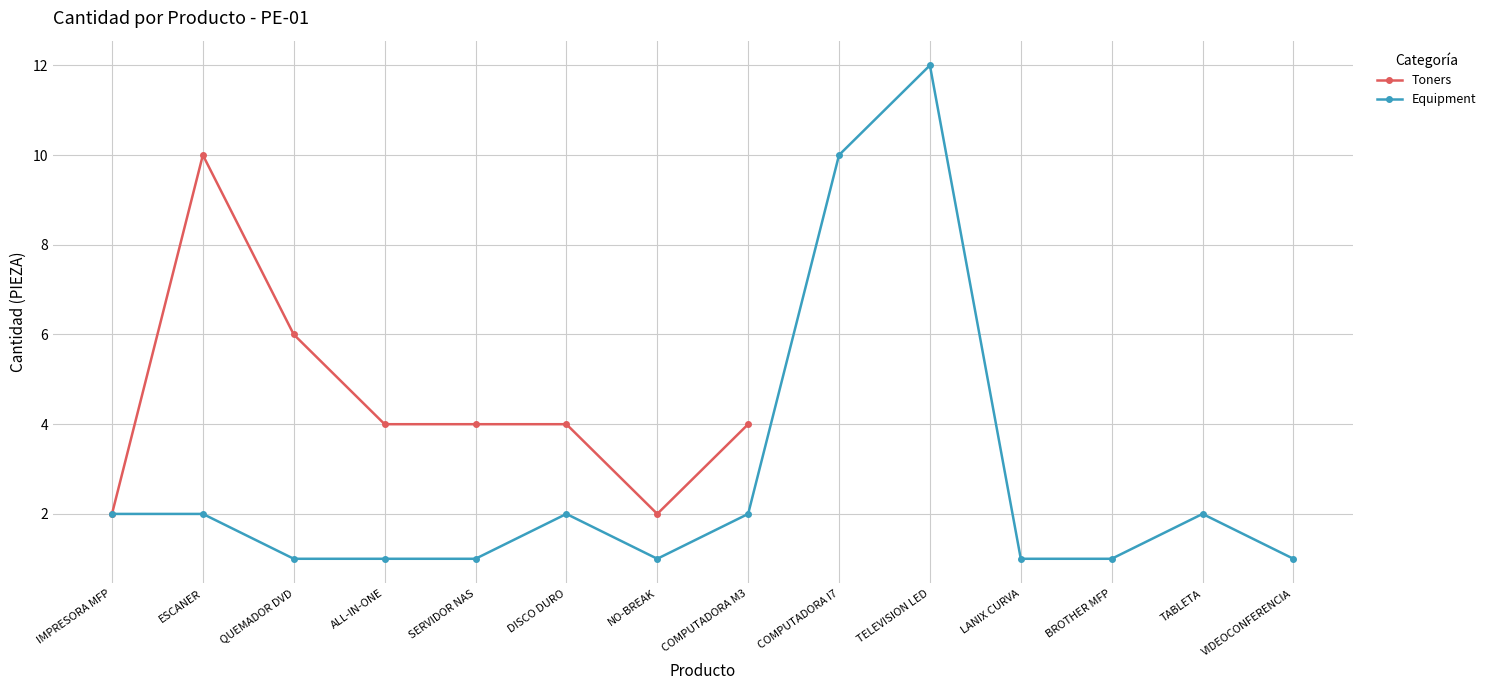

Is it true that Toners equals 6 at QUEMADOR DVD?

True